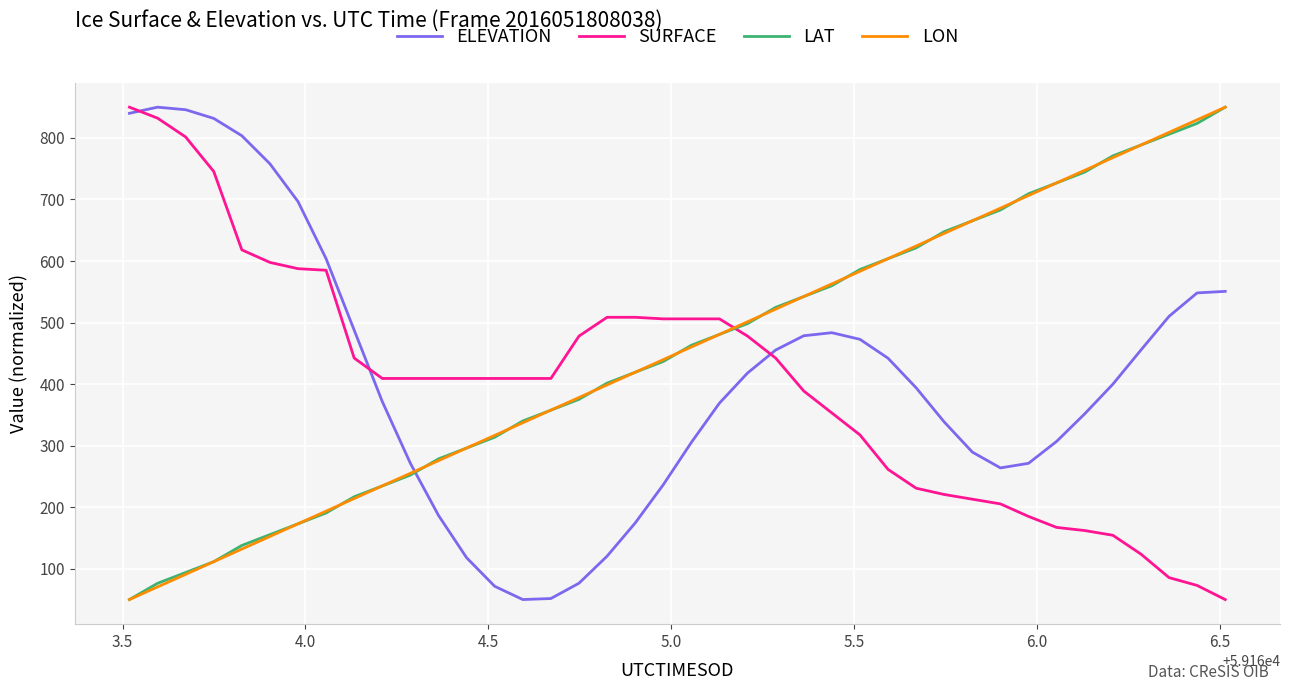

Which series ends up on top after the final intersection of SURFACE and LAT?

LAT